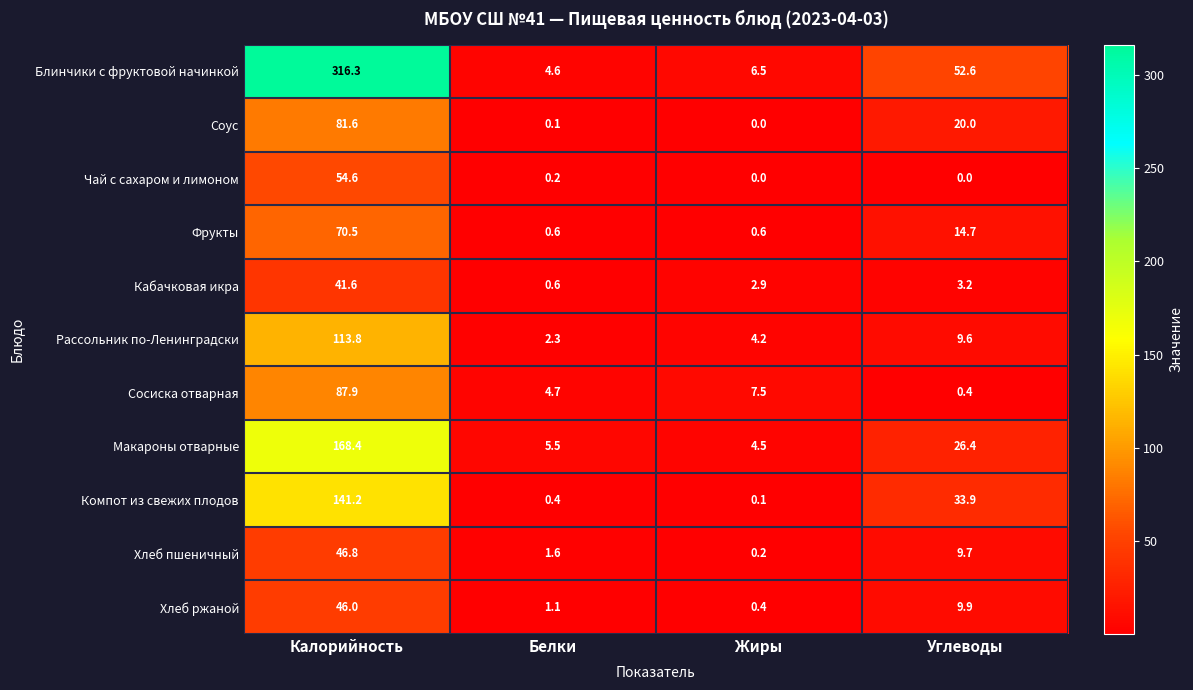

At which label does Макароны отварные first exceed 26?

Калорийность